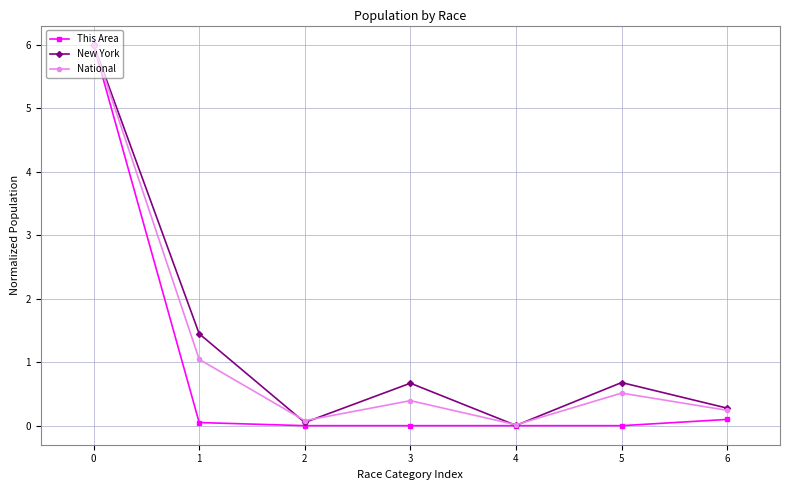

True or false: This Area has more than 2 points higher than both neighbors.

False